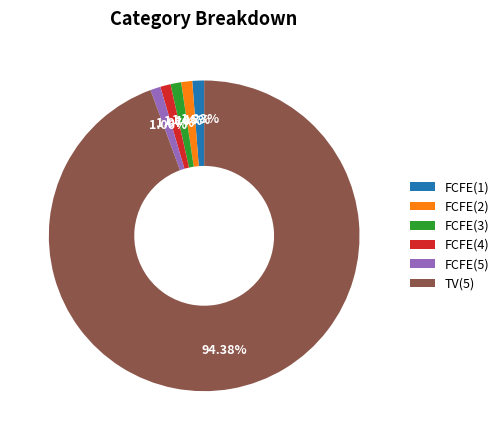

To the nearest percent, what portion does FCFE(2) represent?

1%